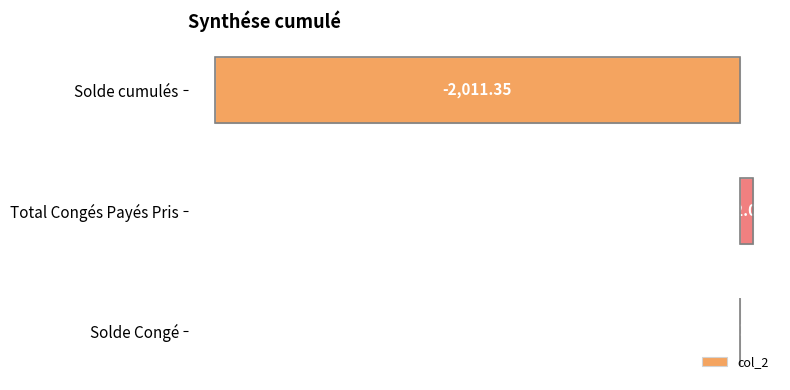

What is the sum of all values?

-1959.3